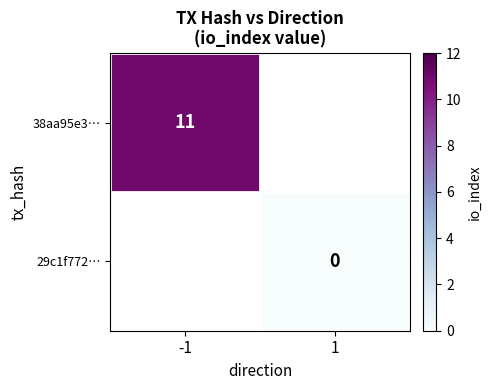

Is the value of 38aa95e3… at -1 greater than the value of 29c1f772… at 1?

Yes